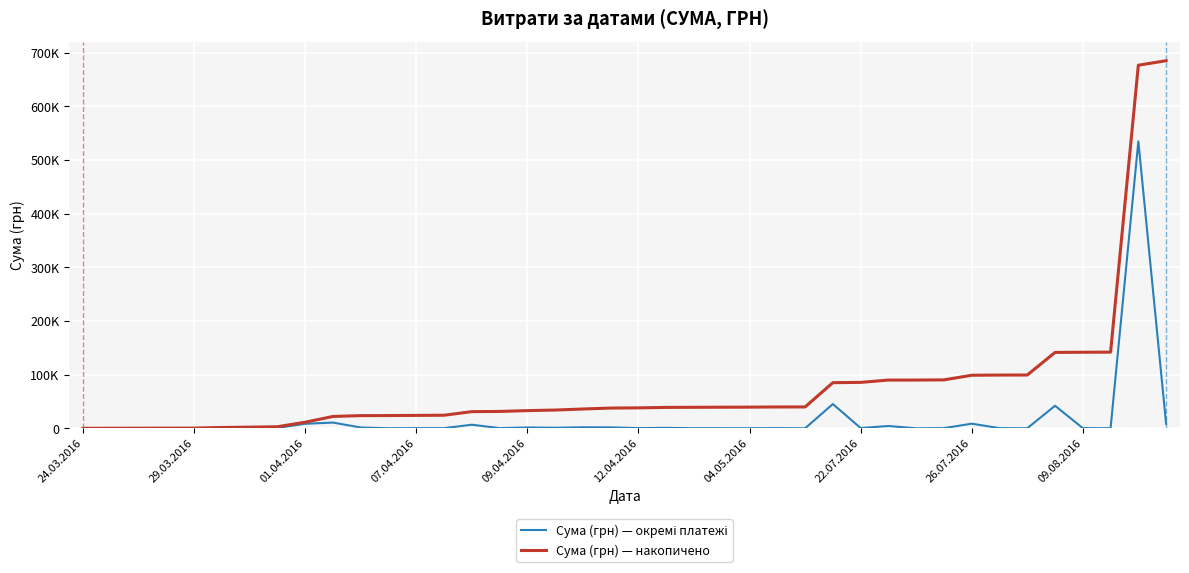

Does the chart display data point markers on the line(s)?

No